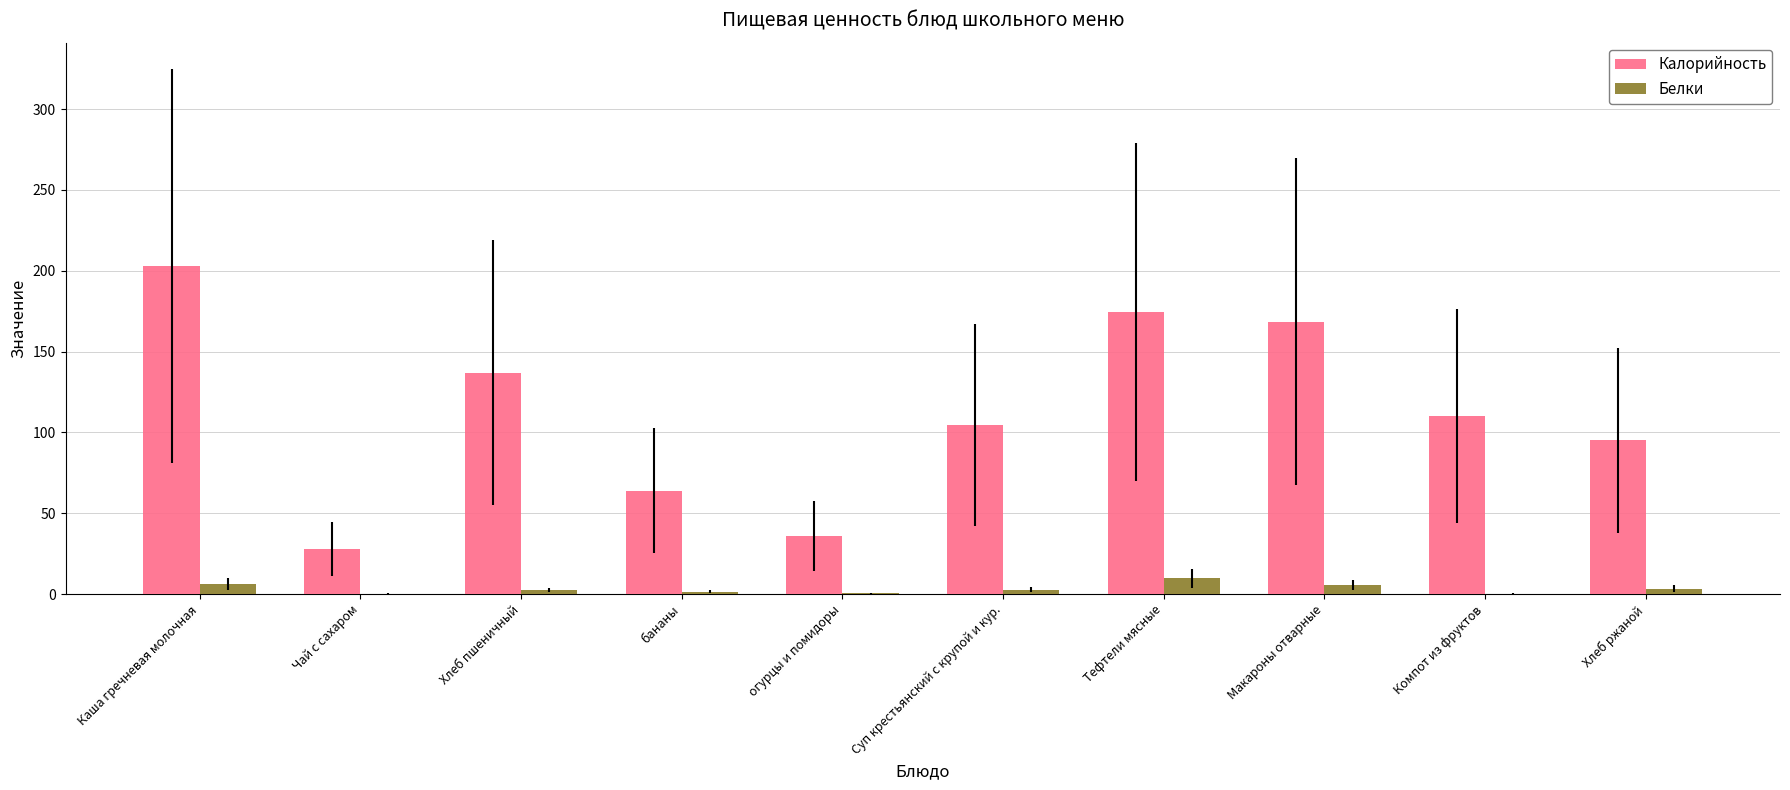

Which series has the largest total across all categories?

Калорийность